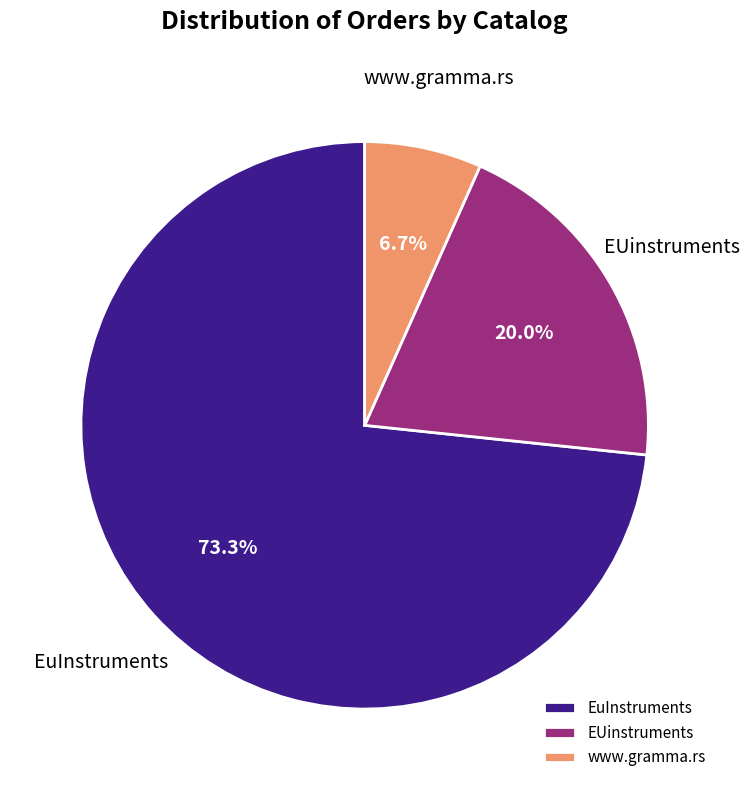

What percentage is the EUinstruments slice, to the nearest percent?

20%